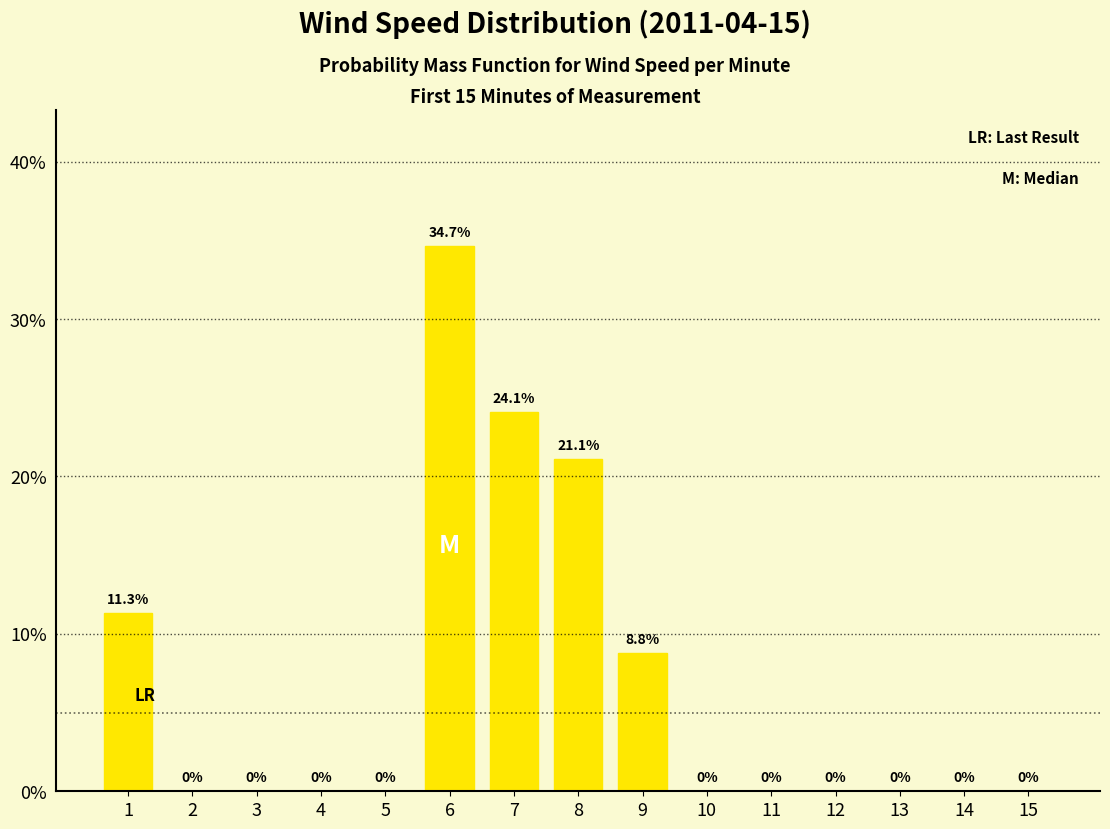

True or false: the data shows 8.8 at 9.

True